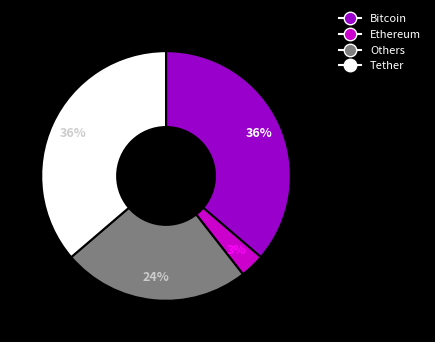

Does any single category account for the majority?

No